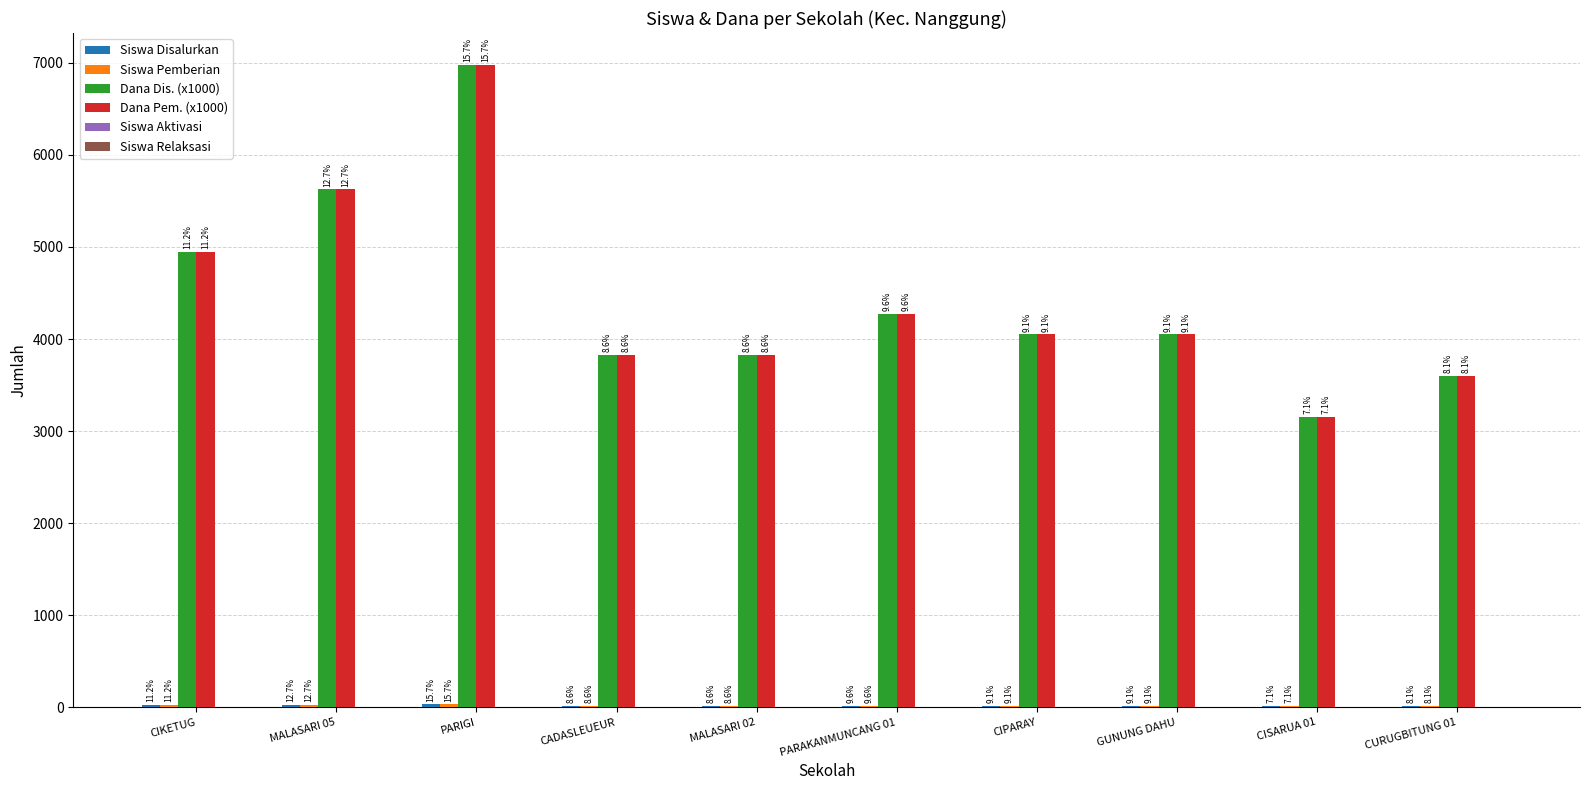

How many groups of bars are there?

10